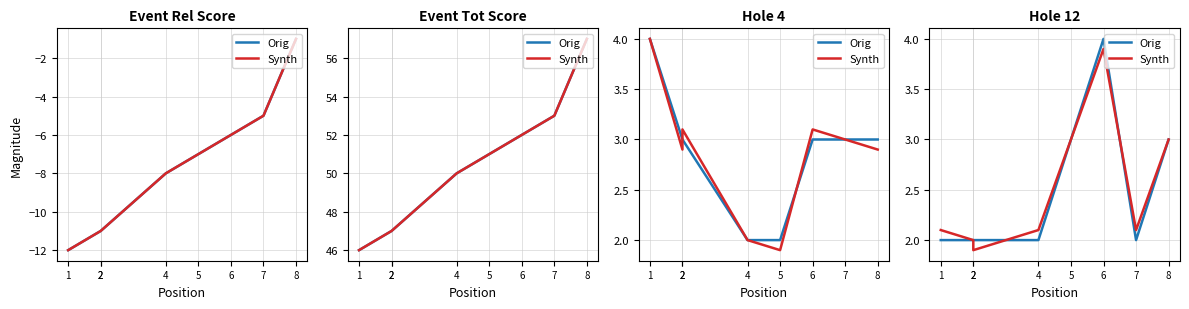

Which series has the widest spread of values?

Orig